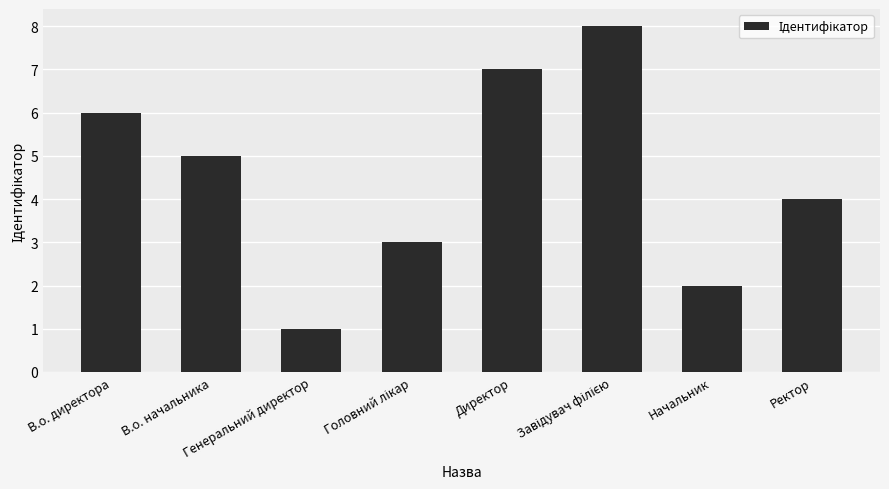

Where is the data nearest to the value 4?

Ректор